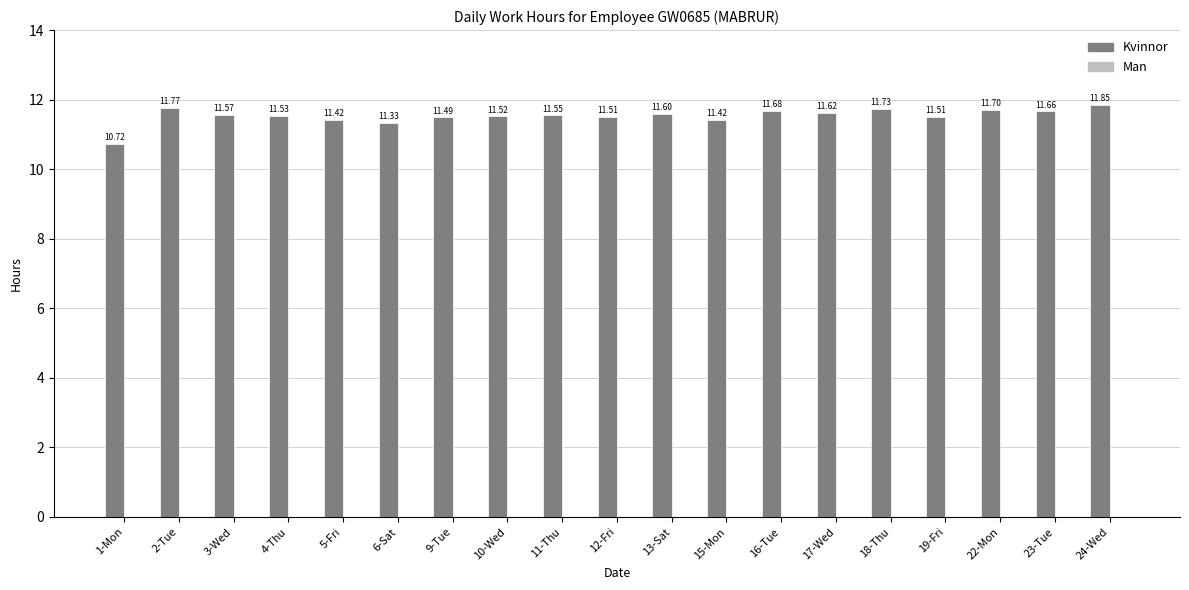

Approximately how many times larger is the value at 3-Wed compared to 19-Fri?

1.0